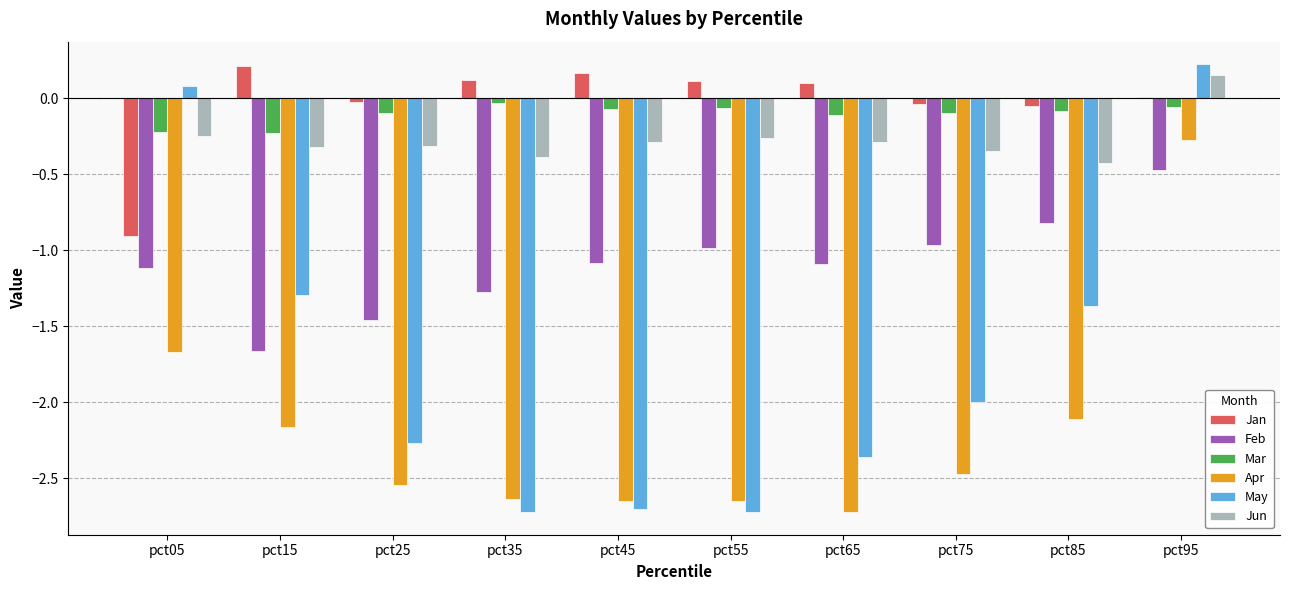

Is the value of Mar at pct45 greater than the value of Feb at pct95?

Yes